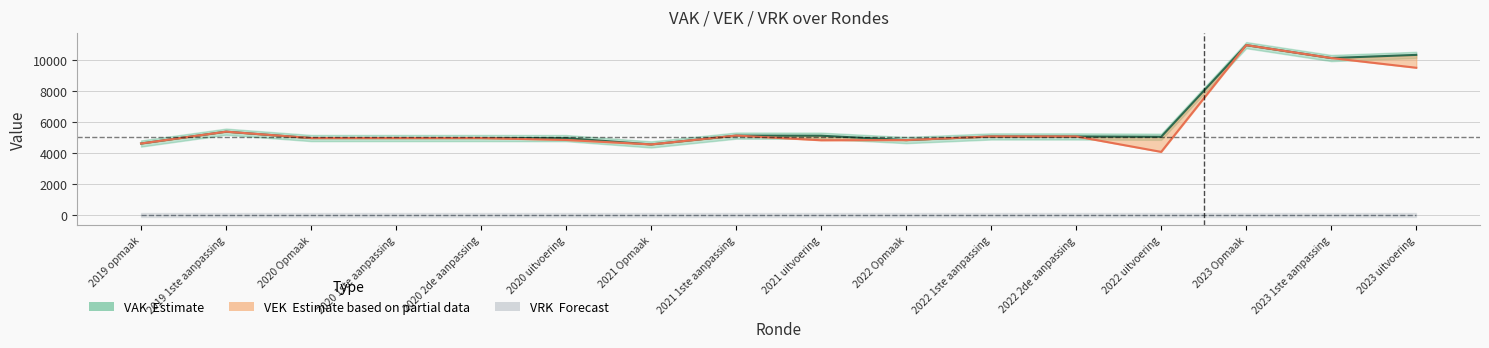

What is the maximum value for VEK?

10990